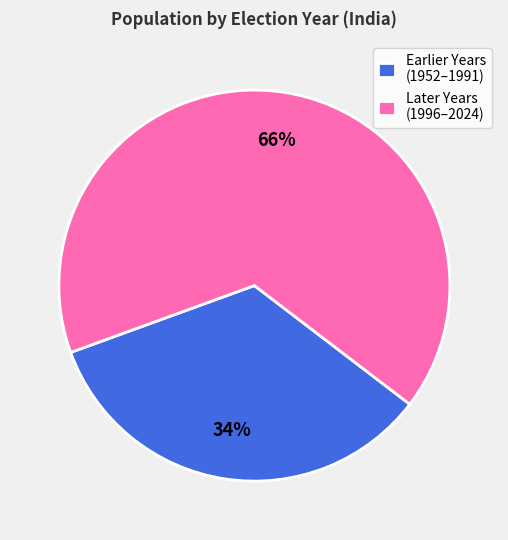

Combined, do Earlier Years (1952–1991) and Later Years (1996–2024) account for over 50%?

Yes